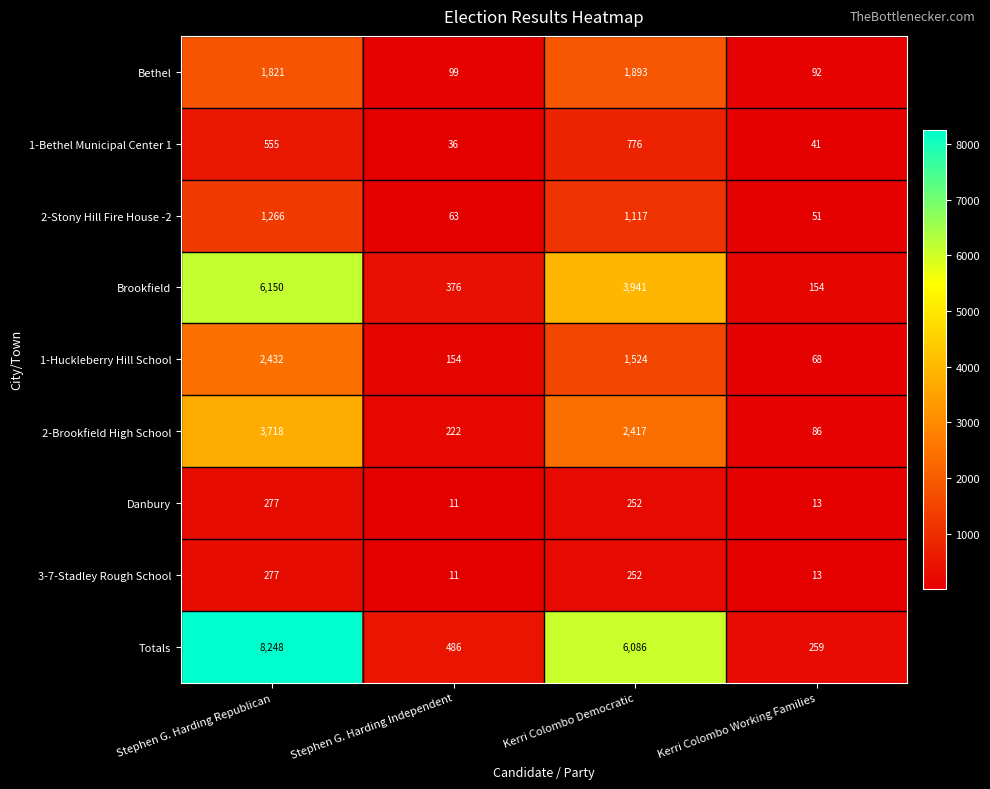

The value of 3-7-Stadley Rough School at Stephen G. Harding Republican is 426. True or false?

False